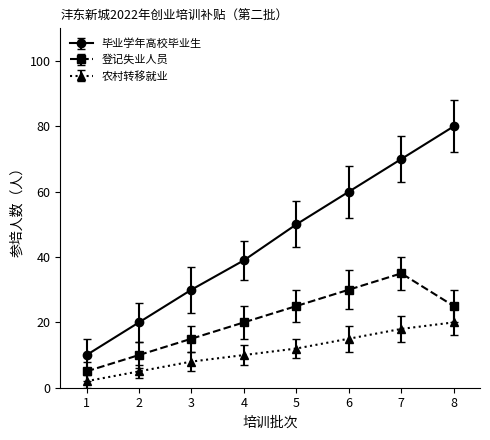

Between 4 and 5, which series saw the biggest shift?

毕业学年高校毕业生